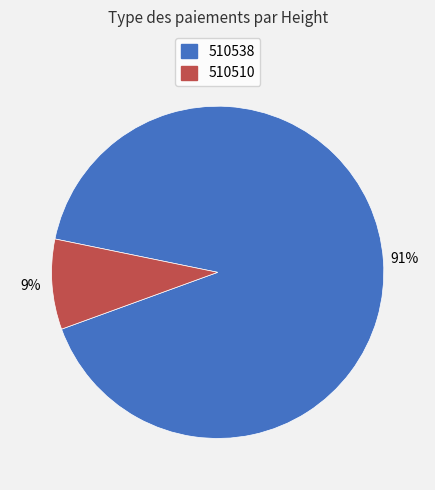

To the nearest percent, what percentage of the pie is 510538?

91%